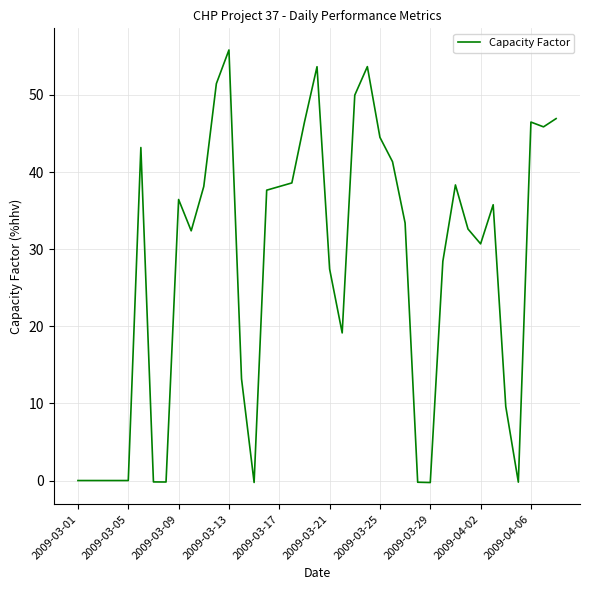

What is the maximum value shown in the chart?

55.8